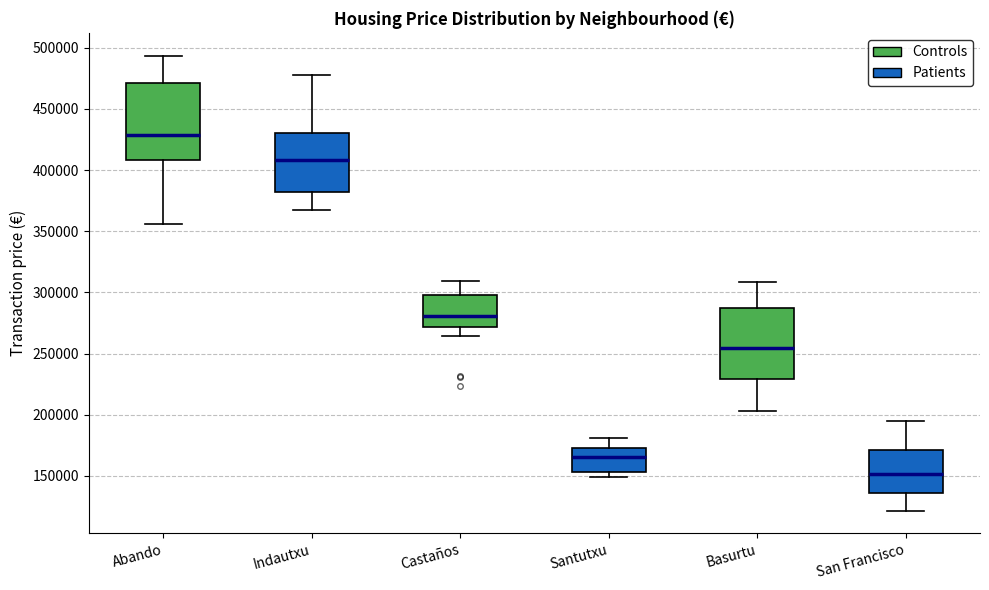

Where does the median line of the box for San Francisco sit on the y-axis? The values are not printed on the chart, so give them approximately, as read against the axis.

150000